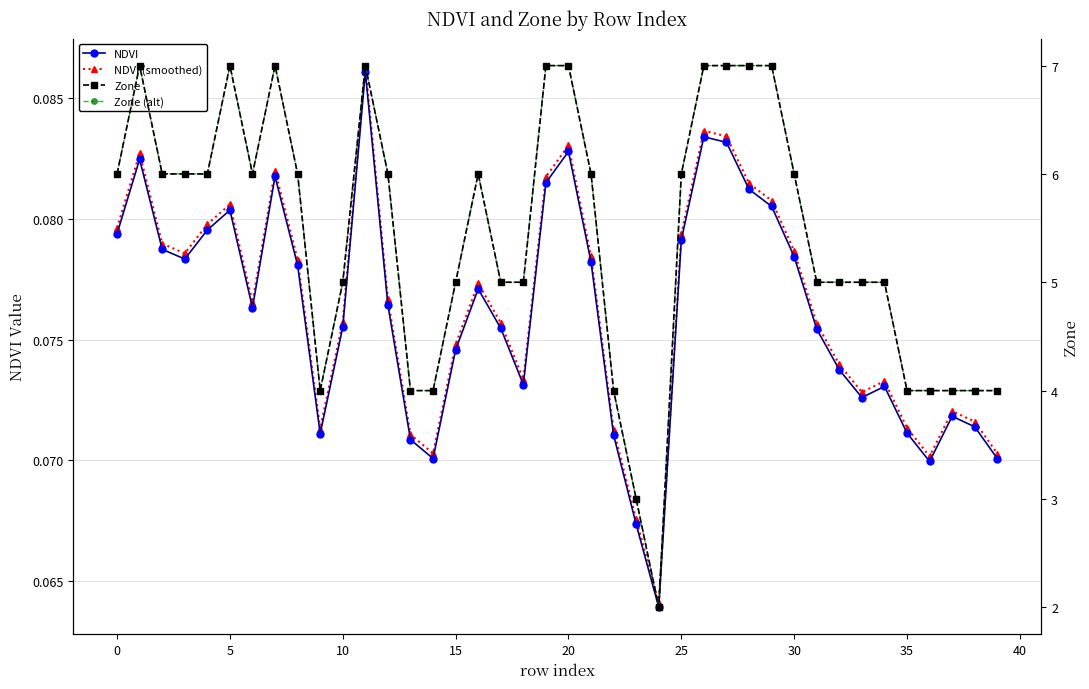

Reading left to right, what are all the values shown in this chart?

NDVI: 0.1	0.1	0.1	0.1	0.1	0.1	0.1	0.1	0.1	0.1	0.1	0.1	0.1	0.1	0.1	0.1	0.1	0.1	0.1	0.1	0.1	0.1	0.1	0.1	0.1	0.1	0.1	0.1	0.1	0.1	0.1	0.1	0.1	0.1	0.1	0.1	0.1	0.1	0.1	0.1
NDVI (smoothed): 0.1	0.1	0.1	0.1	0.1	0.1	0.1	0.1	0.1	0.1	0.1	0.1	0.1	0.1	0.1	0.1	0.1	0.1	0.1	0.1	0.1	0.1	0.1	0.1	0.1	0.1	0.1	0.1	0.1	0.1	0.1	0.1	0.1	0.1	0.1	0.1	0.1	0.1	0.1	0.1
Zone: 6.0	7.0	6.0	6.0	6.0	7.0	6.0	7.0	6.0	4.0	5.0	7.0	6.0	4.0	4.0	5.0	6.0	5.0	5.0	7.0	7.0	6.0	4.0	3.0	2.0	6.0	7.0	7.0	7.0	7.0	6.0	5.0	5.0	5.0	5.0	4.0	4.0	4.0	4.0	4.0
Zone (alt): 6.0	7.0	6.0	6.0	6.0	7.0	6.0	7.0	6.0	4.0	5.0	7.0	6.0	4.0	4.0	5.0	6.0	5.0	5.0	7.0	7.0	6.0	4.0	3.0	2.0	6.0	7.0	7.0	7.0	7.0	6.0	5.0	5.0	5.0	5.0	4.0	4.0	4.0	4.0	4.0